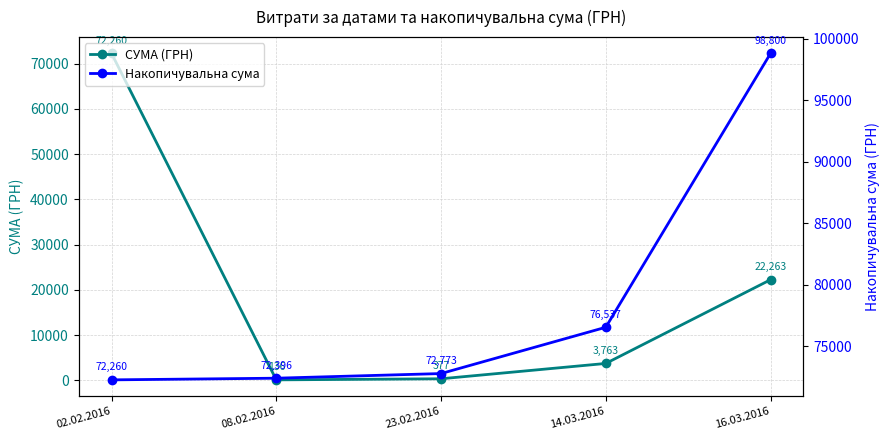

How many values in the СУМА (ГРН) series are below 3763?

2